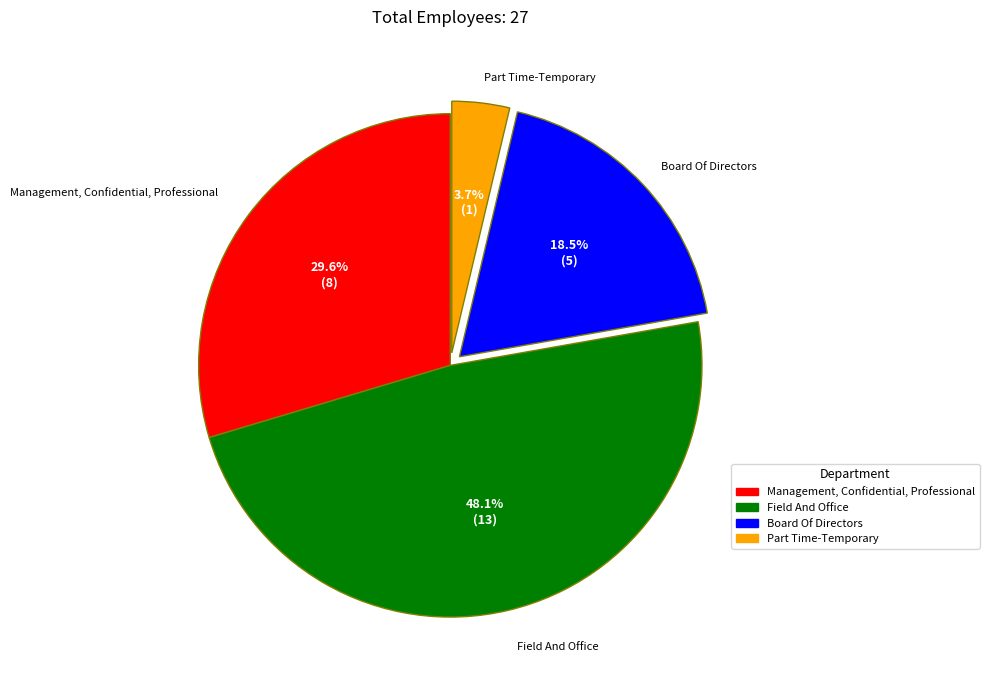

Rank the categories by value from lowest to highest.

Part Time-Temporary, Board Of Directors, Management, Confidential, Professional, Field And Office